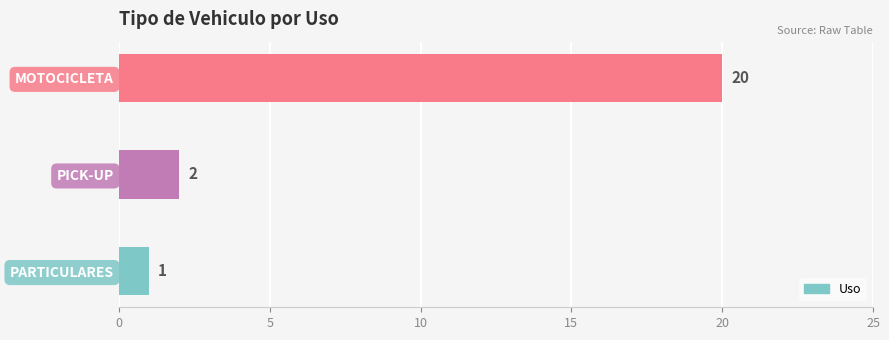

What is the smallest value displayed?

1